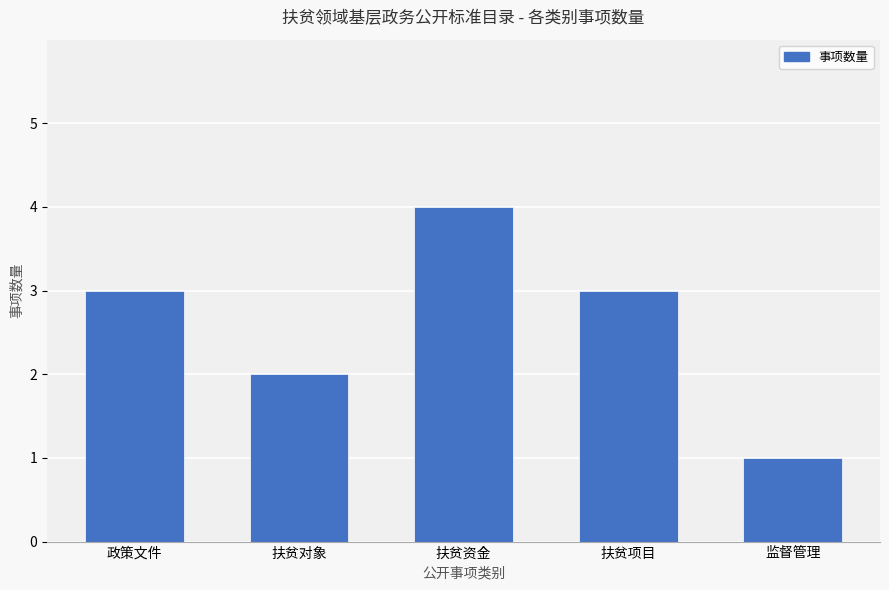

What is the difference between the values at 扶贫对象 and 扶贫项目?

1